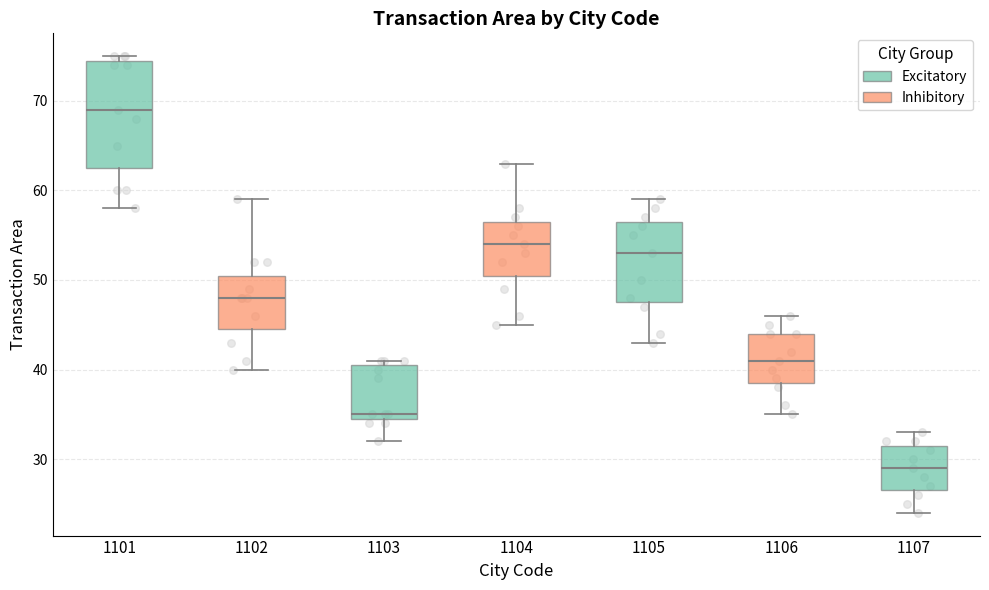

Which box's median line is the highest?

1101